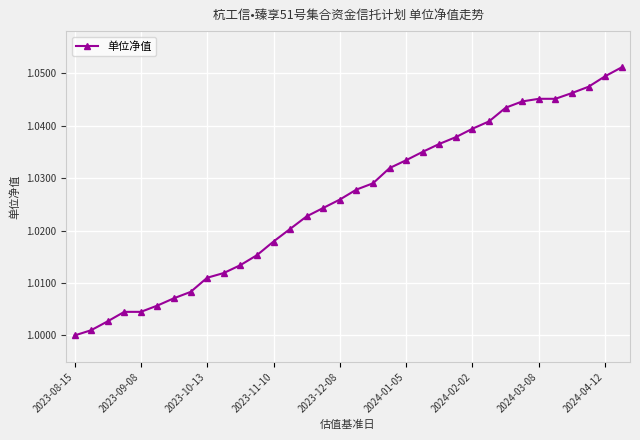

What is the sum of all values?

34.9